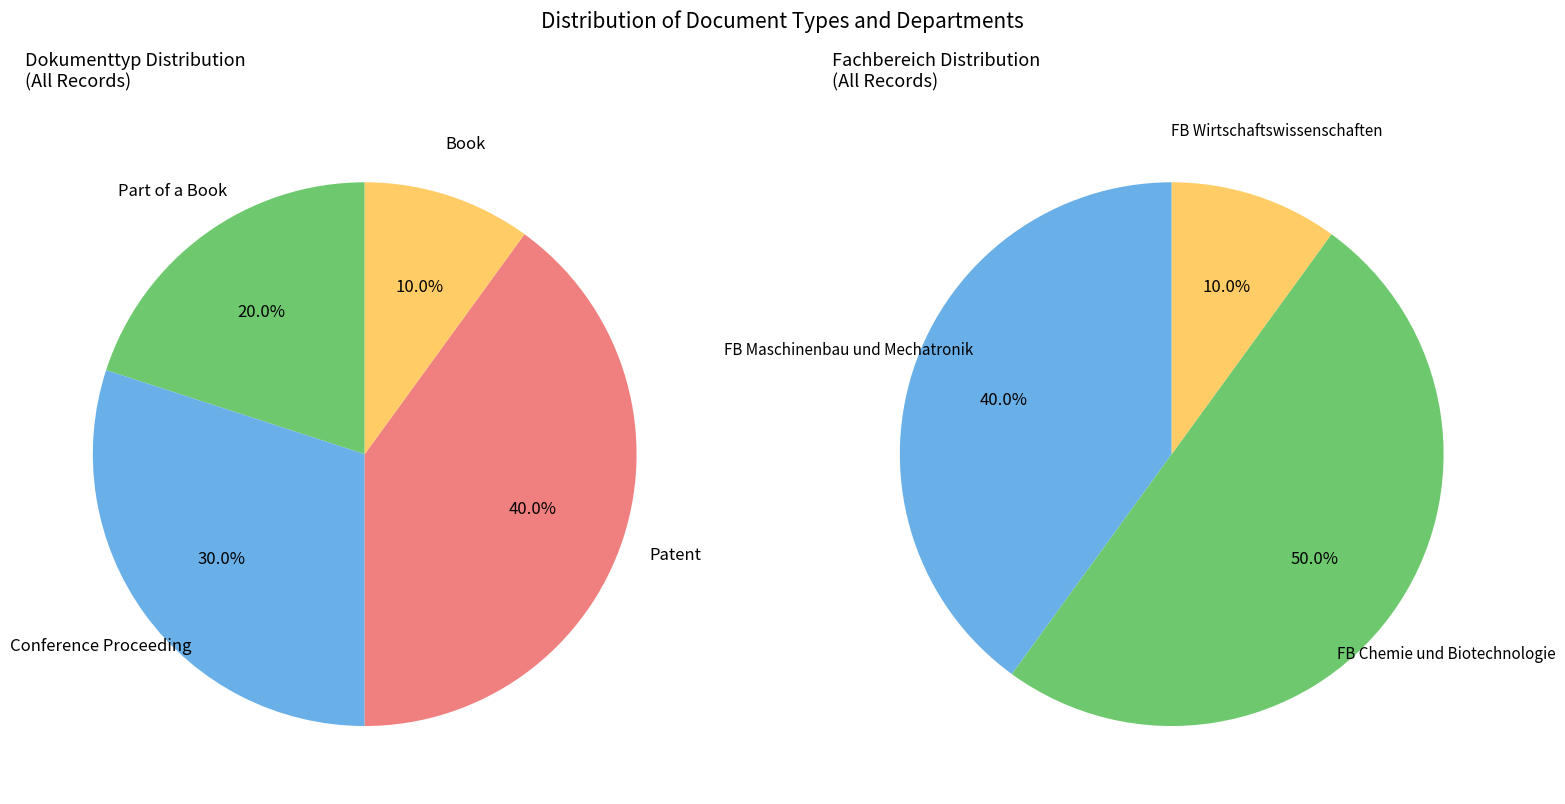

To the nearest percent, what portion does Book represent?

10%